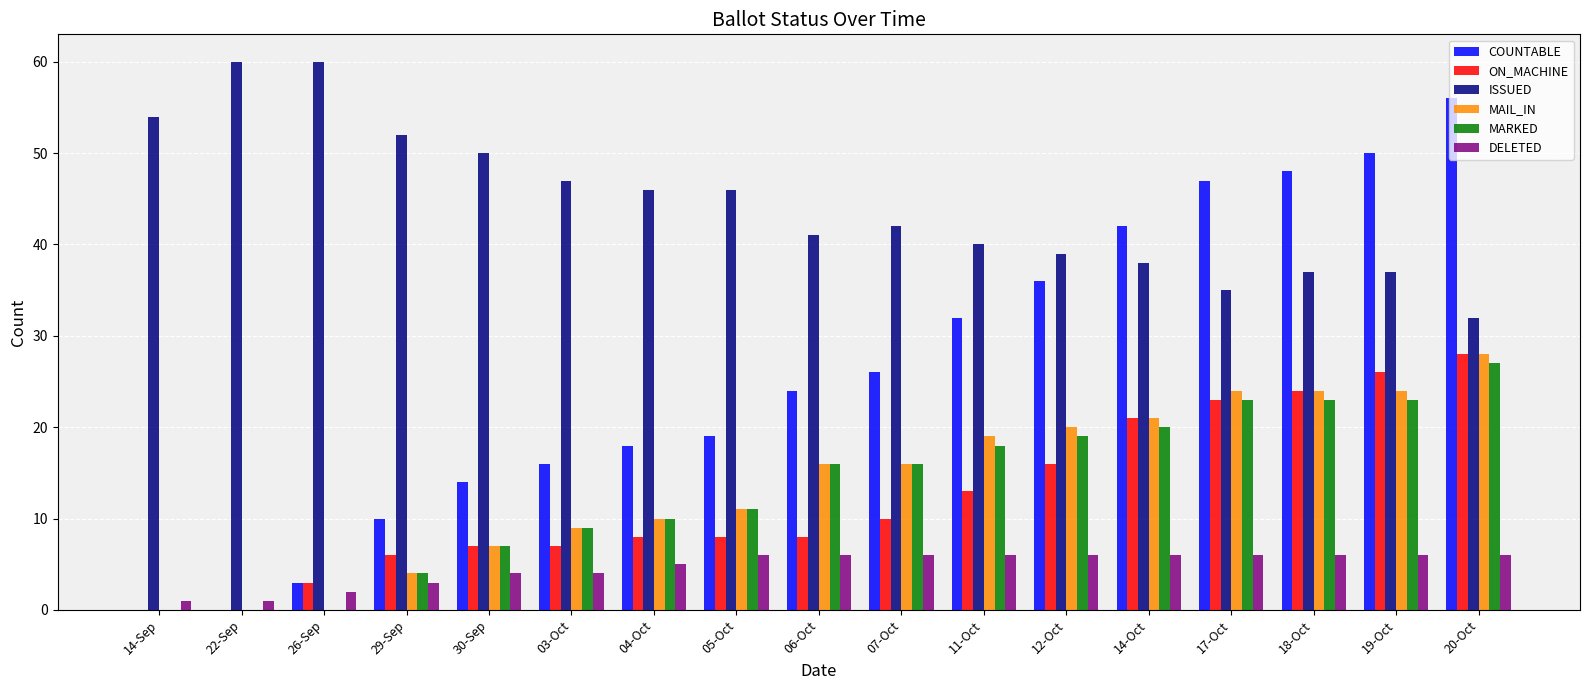

What is the maximum value for MARKED?

27